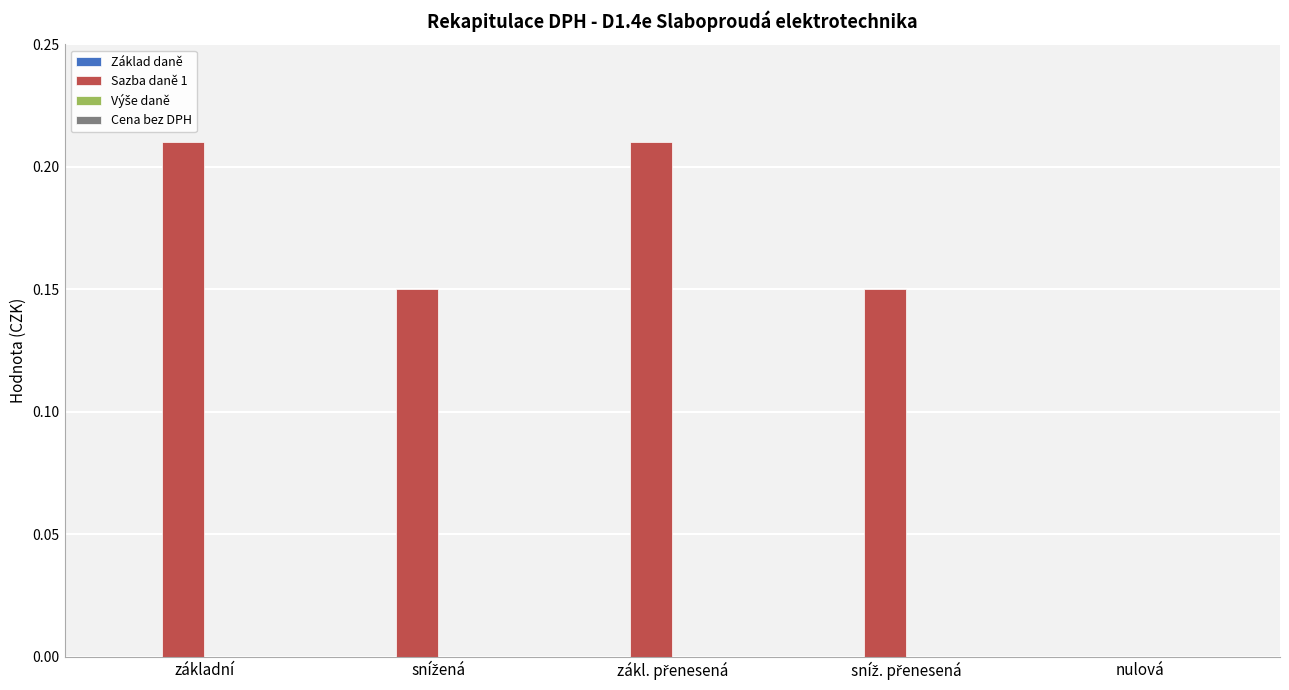

How many categories are shown in the chart?

5